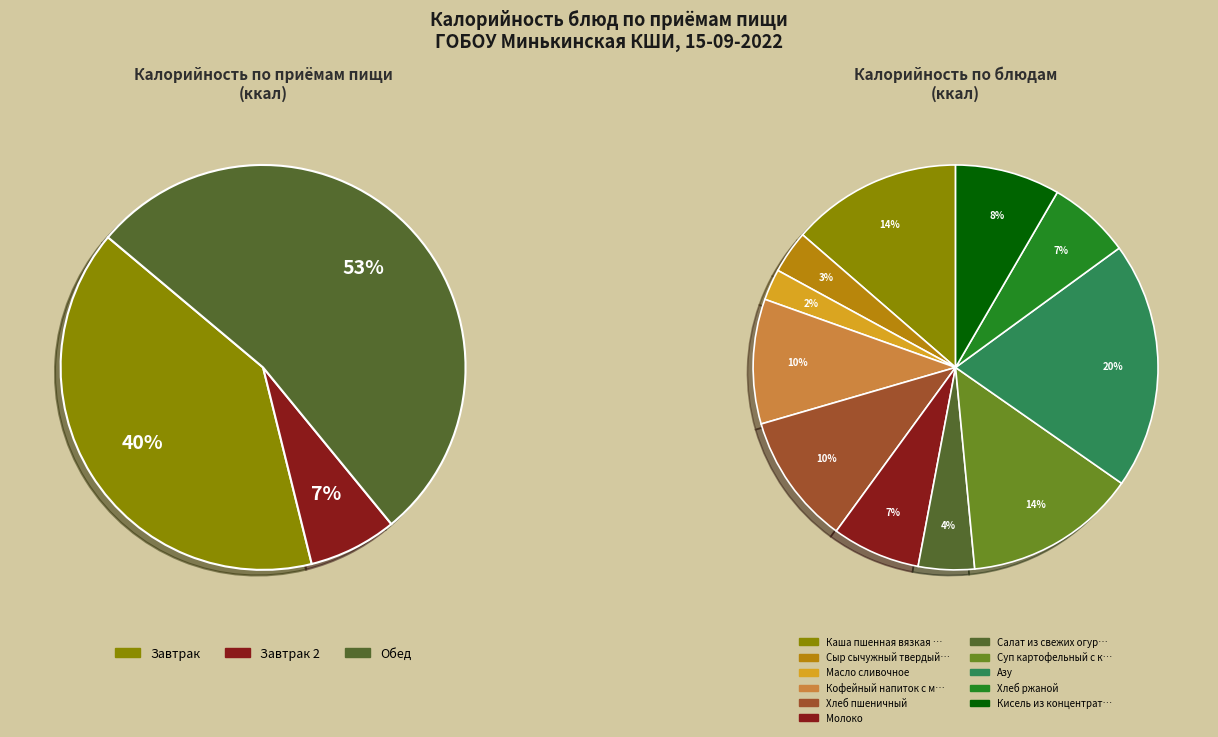

Which has a higher value, Сыр сычужный твердый порциями or Кофейный напиток с молоком?

Кофейный напиток с молоком